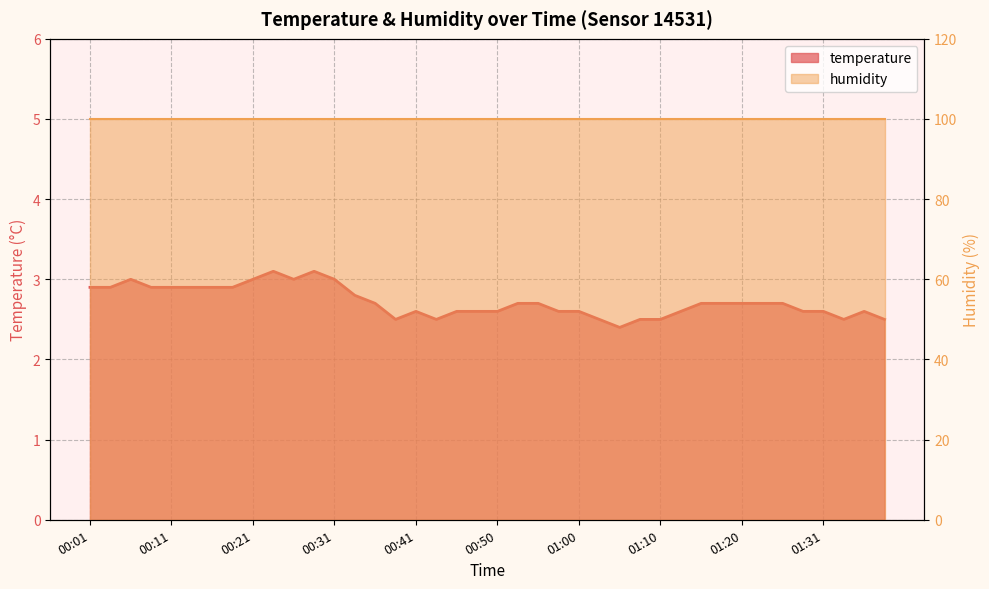

Rank the categories by value from highest to lowest.

00:23, 00:28, 00:06, 00:21, 00:26, 00:31, 00:01, 00:03, 00:08, 00:11, 00:13, 00:16, 00:18, 00:33, 00:36, 00:53, 00:55, 01:15, 01:18, 01:20, 01:23, 01:26, 00:41, 00:45, 00:48, 00:50, 00:58, 01:00, 01:13, 01:28, 01:31, 01:36, 00:38, 00:43, 01:03, 01:08, 01:10, 01:34, 01:39, 01:05